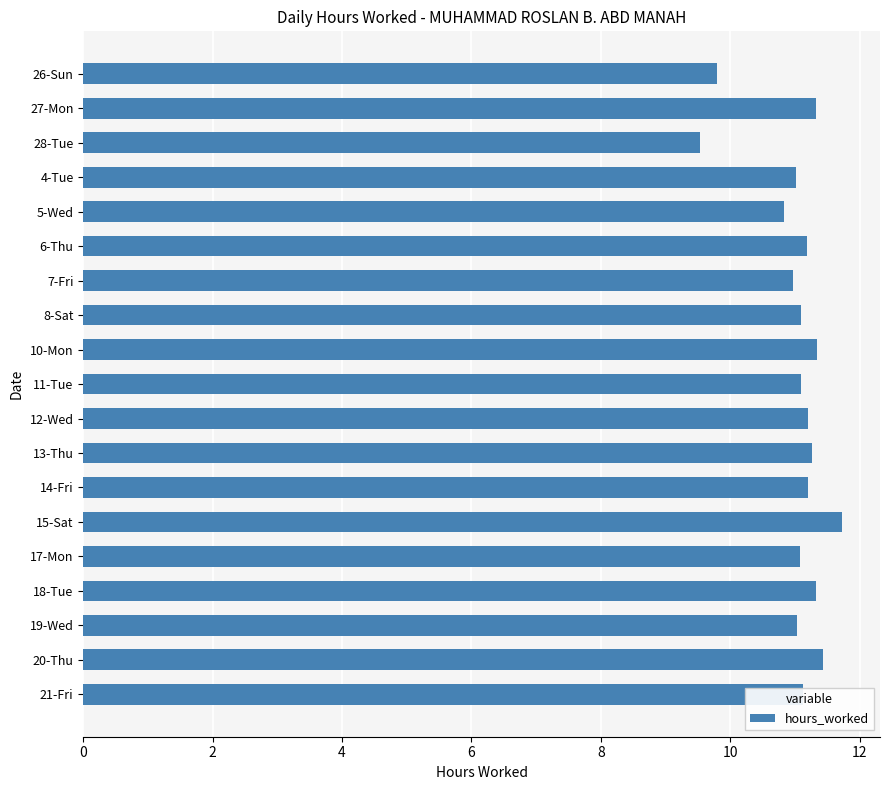

What is the change in value from 18-Tue to 19-Wed?

-0.3